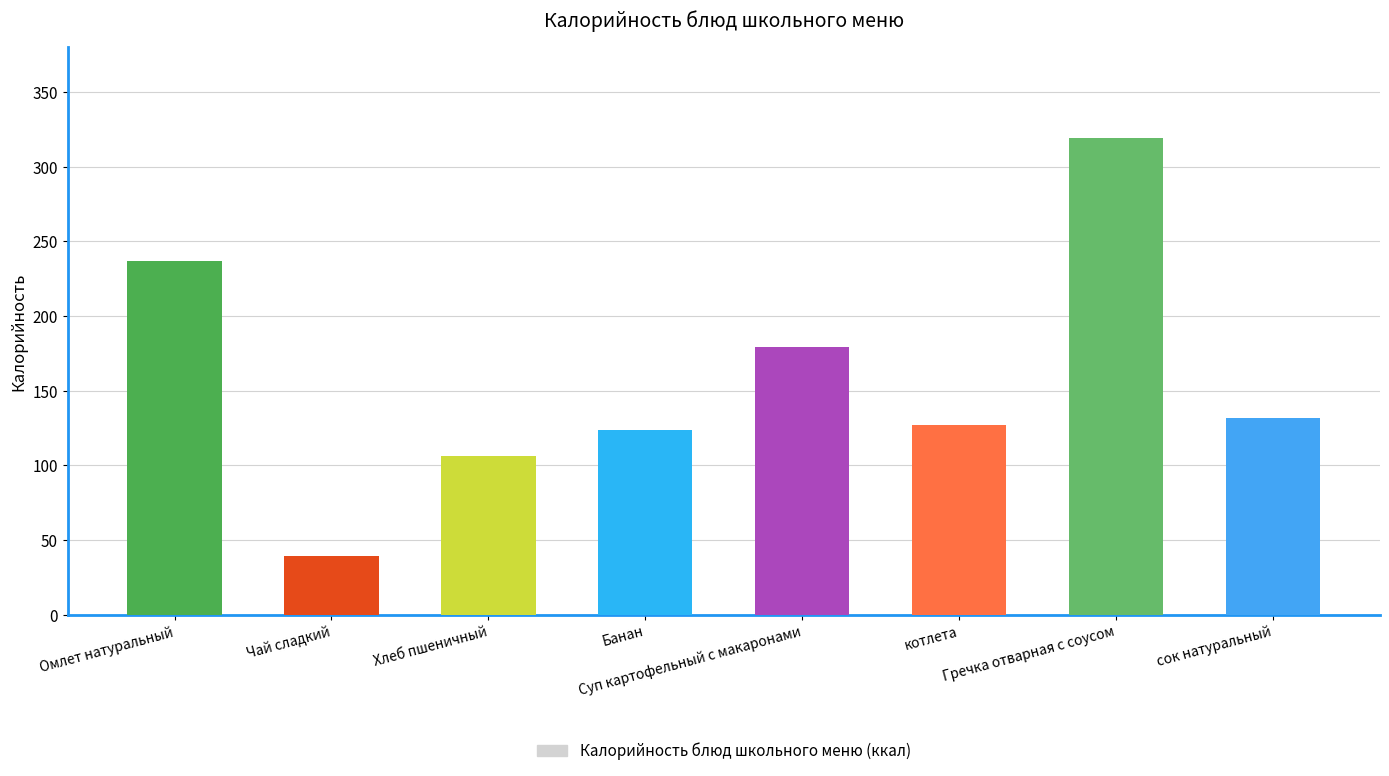

What is the value of the 1st bar from the left?

237